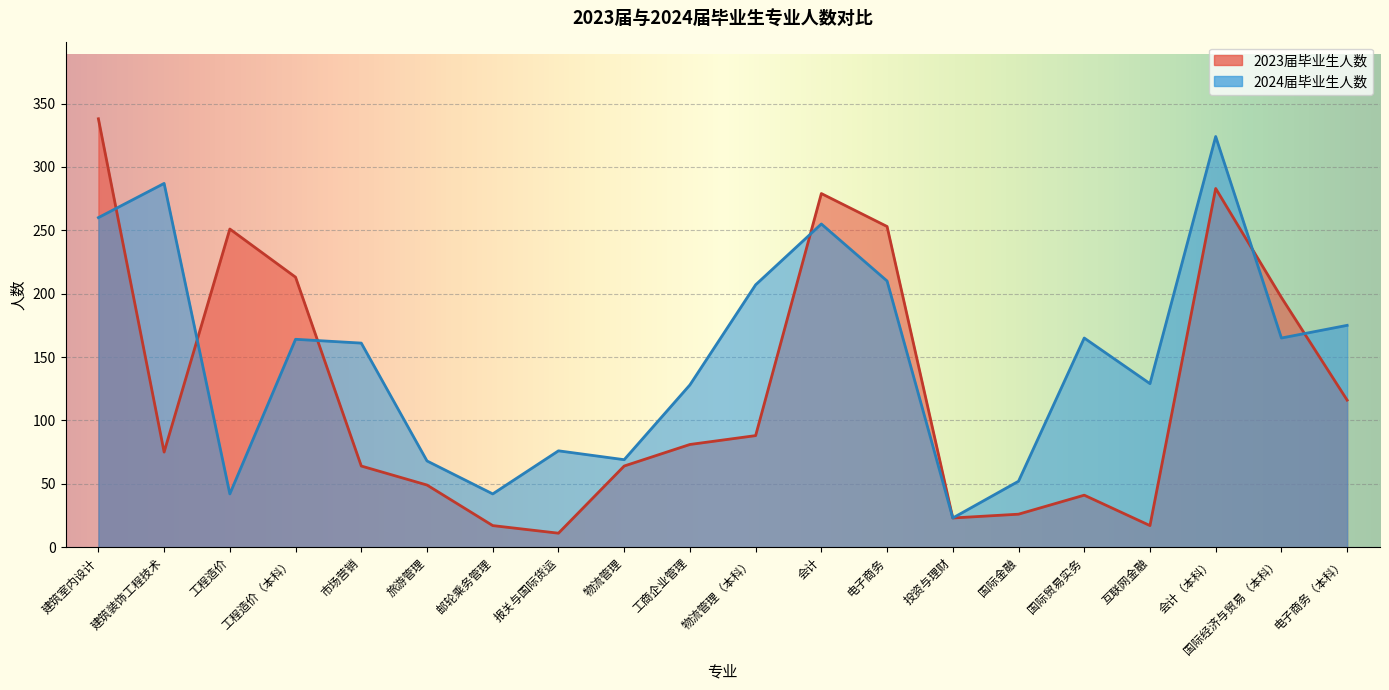

Is the value of 2023届毕业生人数 at 投资与理财 greater than the value of 2024届毕业生人数 at 建筑室内设计?

No